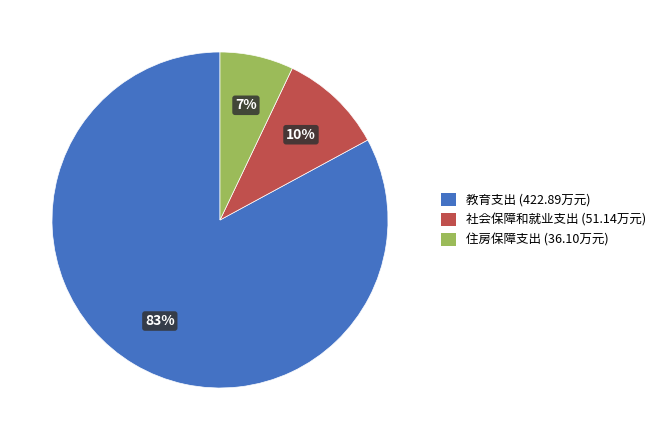

True or false: 住房保障支出 accounts for 7% of the total.

True